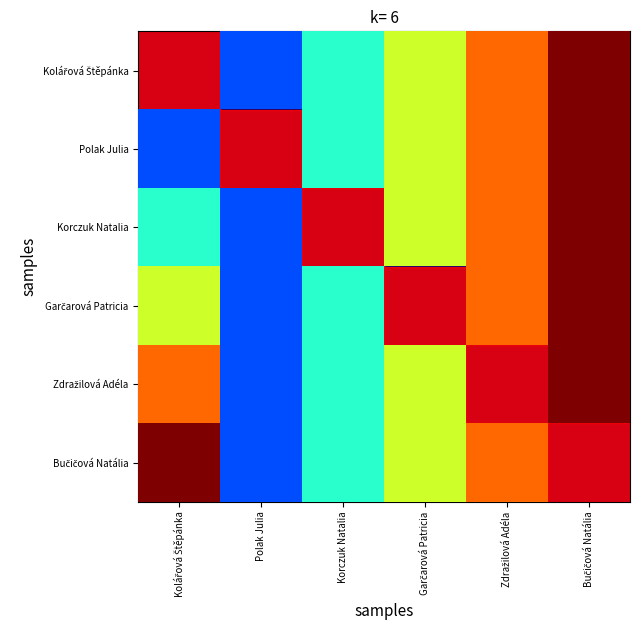

Which label corresponds to the largest value in the chart?

Bučičová Natália